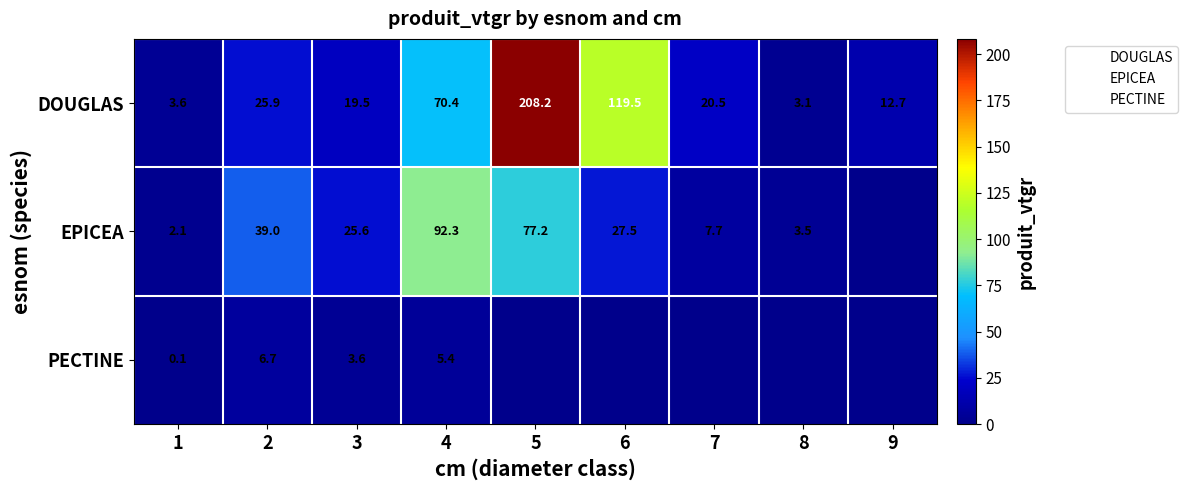

How many categories are shown in the chart?

9